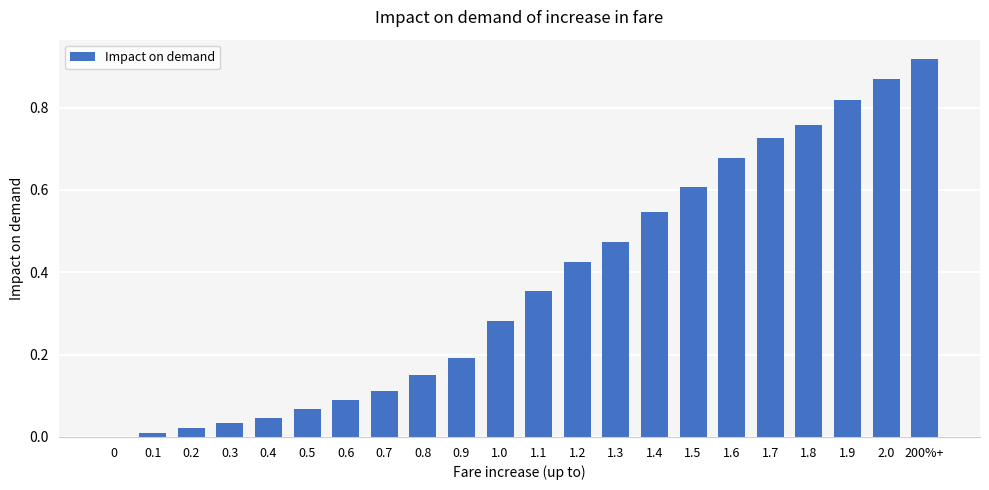

What is the change in value from 0.5 to 1.9?

+0.8